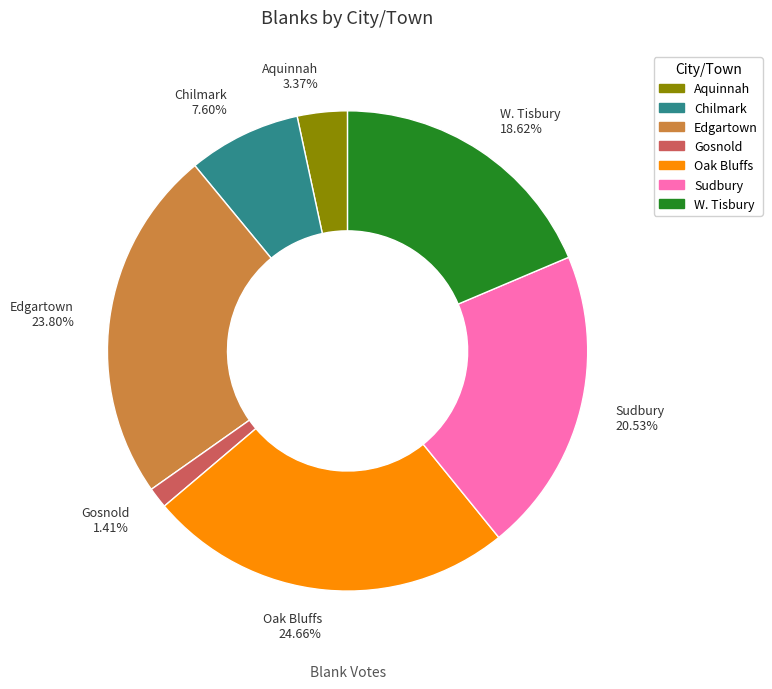

What is the ratio of the value at W. Tisbury to the value at Chilmark?

2.5